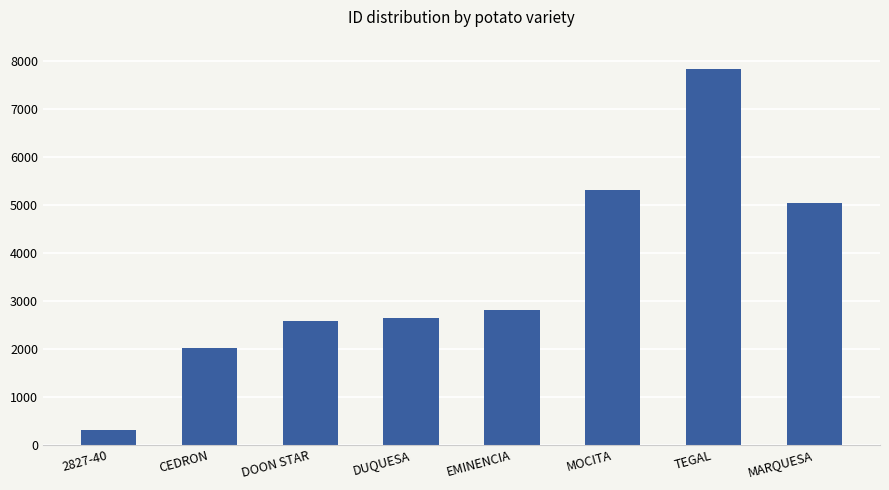

What is the change in value from DUQUESA to EMINENCIA?

+153